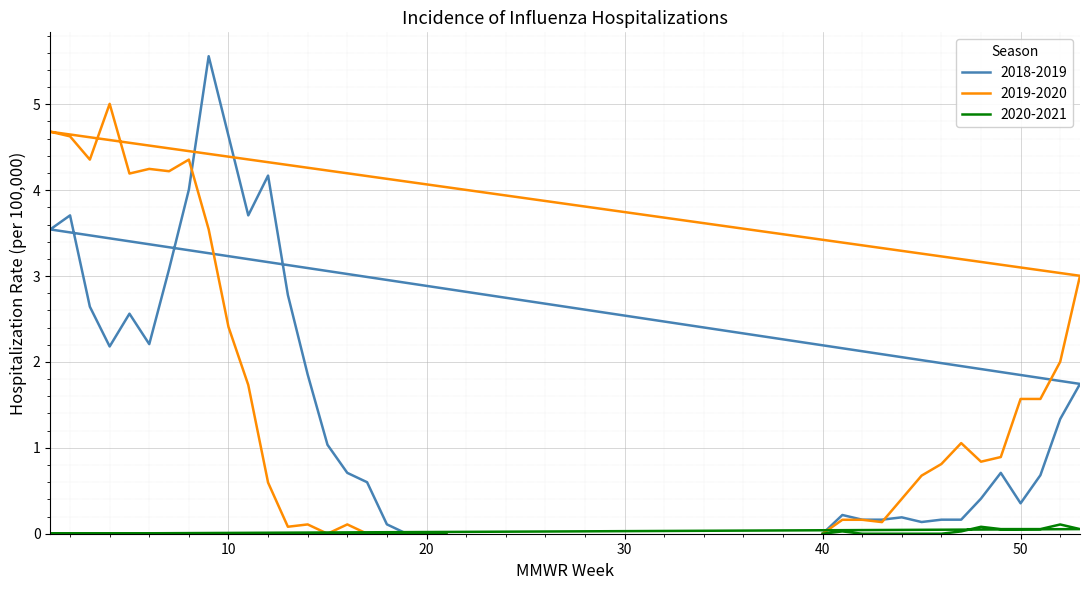

How many interior local peaks does the 2019-2020 series have?

7